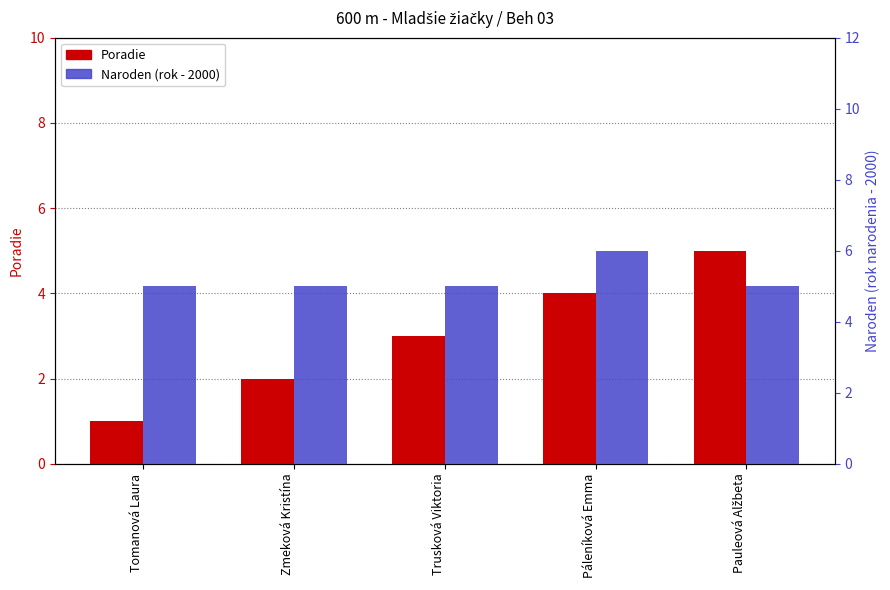

Which category has the highest value in the Naroden series?

Páleníková Emma